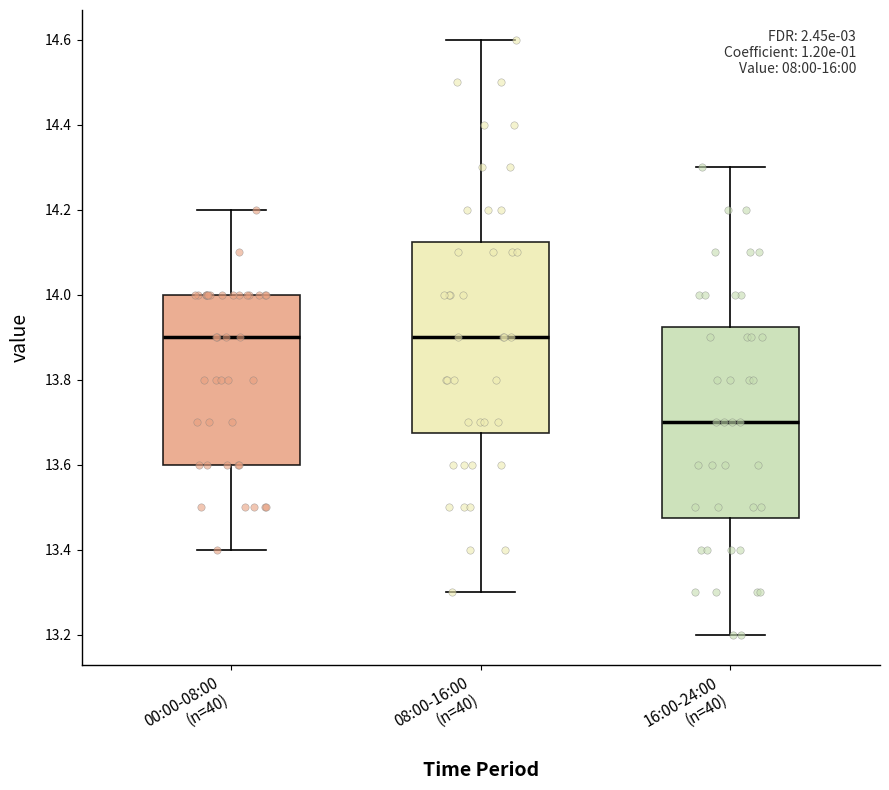

Reading left to right, read every box against the y-axis: the position of its median line, the range the box covers, and the ends of its whiskers. The values are not printed on the chart, so give them approximately, as read against the axis.

00:00-08:00 (n=40): median 13.90, box 13.60 to 14.00, whiskers 13.40 to 14.20
08:00-16:00 (n=40): median 13.90, box 13.68 to 14.12, whiskers 13.30 to 14.60
16:00-24:00 (n=40): median 13.70, box 13.48 to 13.92, whiskers 13.20 to 14.30